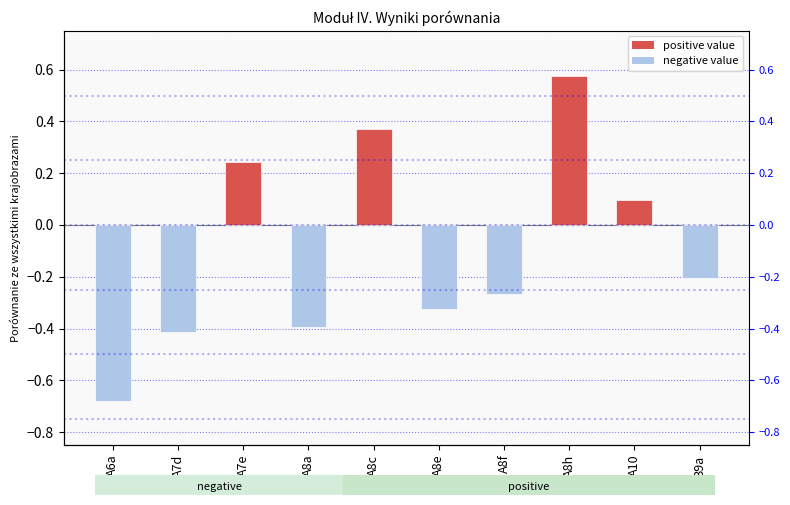

Count the number of values greater than 0.

4